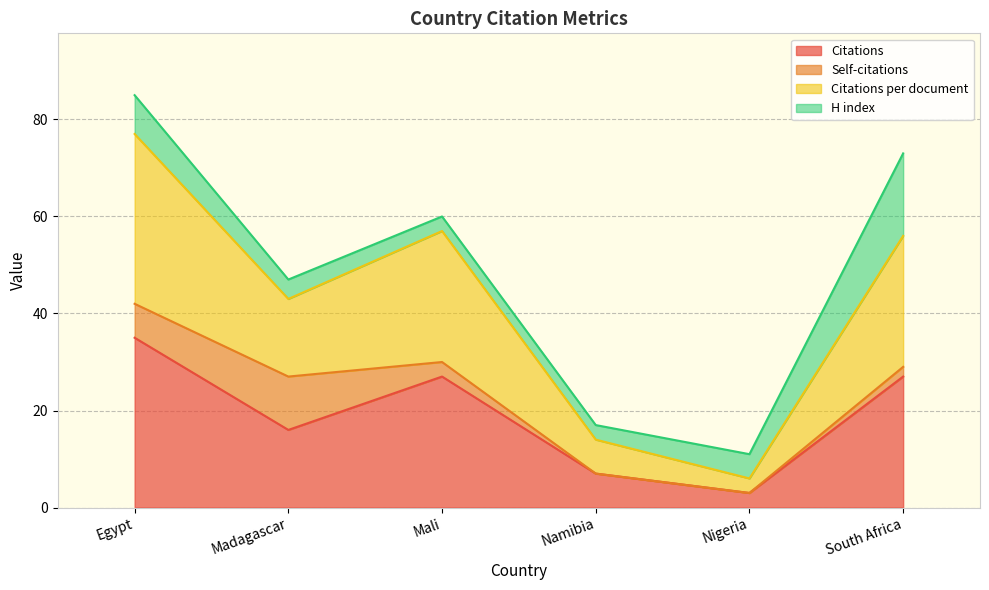

In Citations, how many points are lower than both neighbors (excluding endpoints)?

2